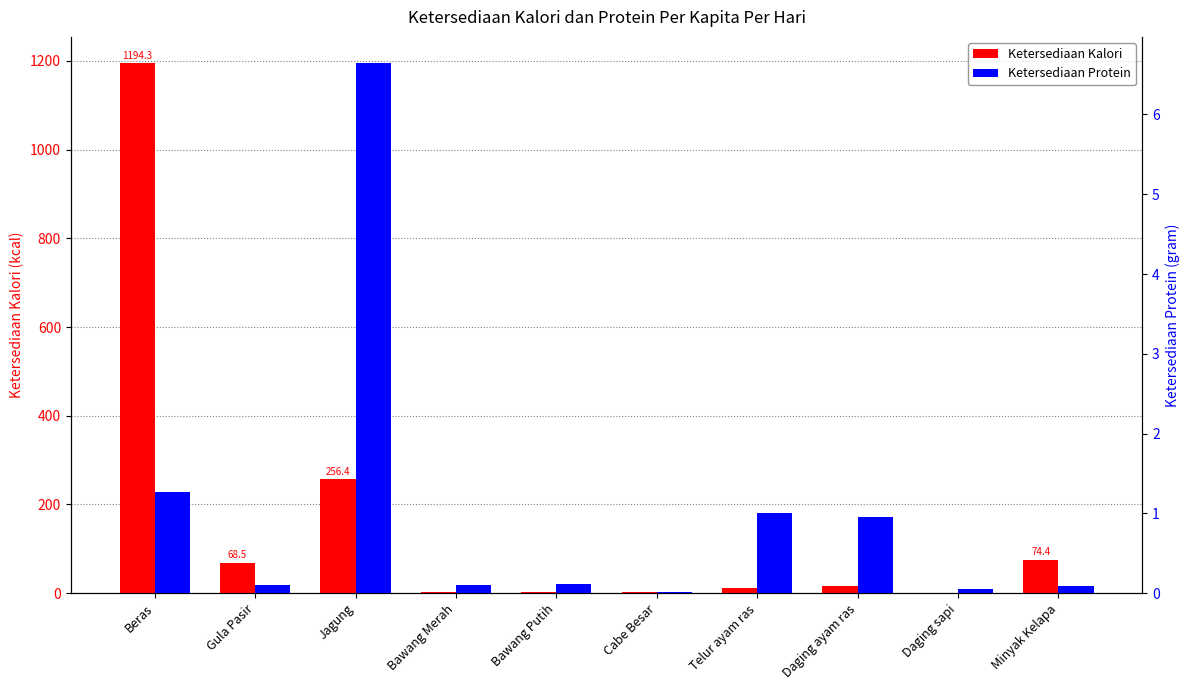

At how many categories does at least one series exceed 997?

1